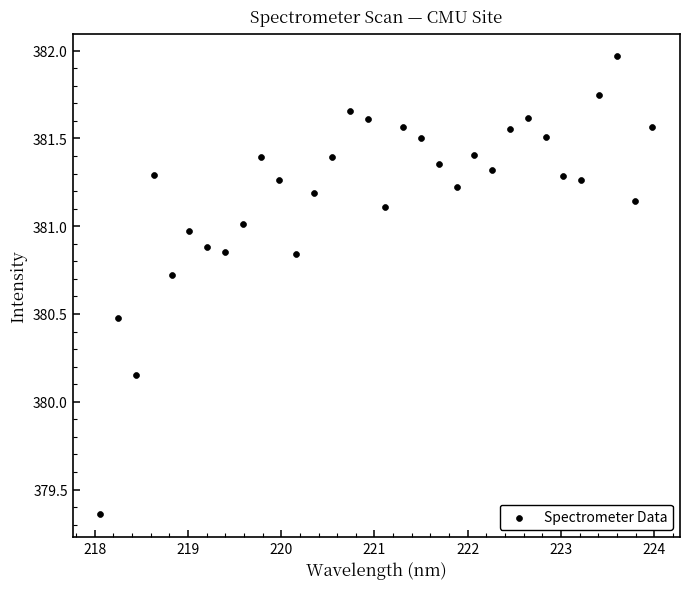

What is the range of X values (max minus min)?

5.9